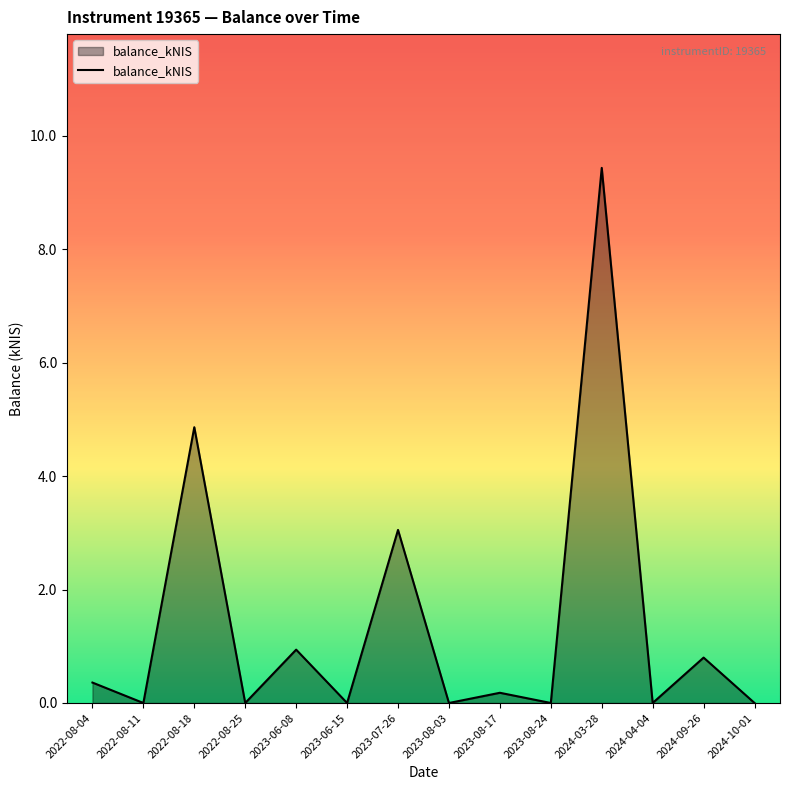

The value at 2023-06-15 is 0.0. True or false?

True